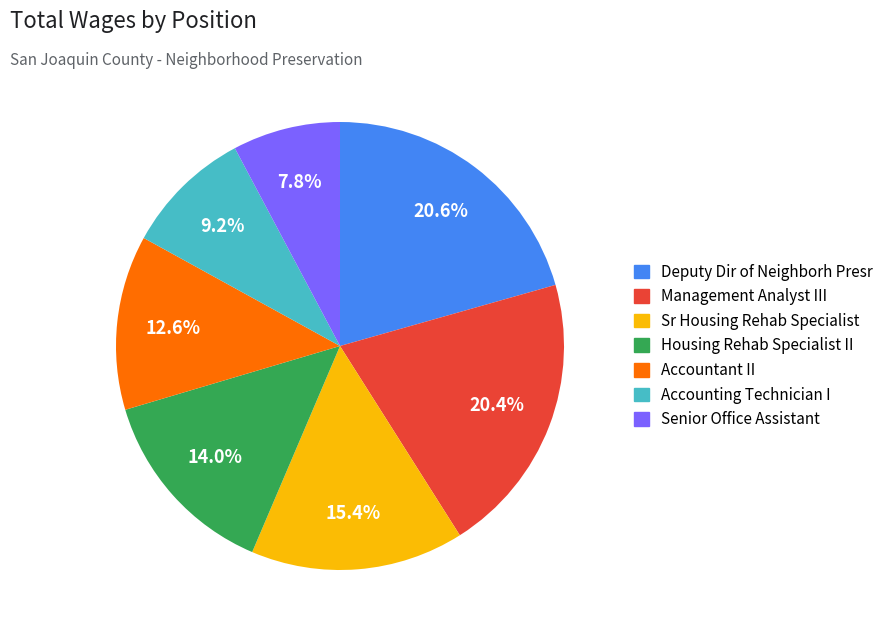

What percentage is the Accounting Technician I slice, to the nearest percent?

9%